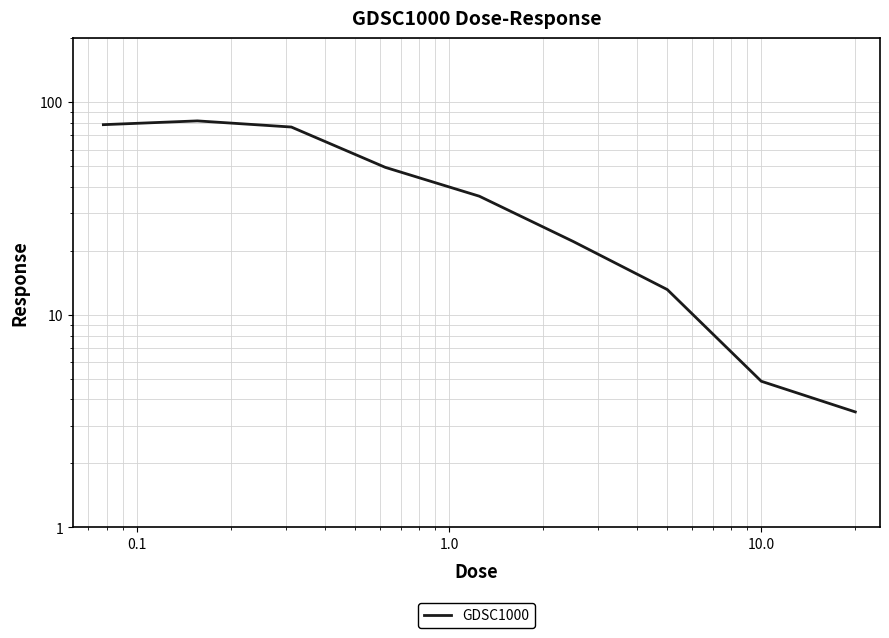

The value at 0.1 is 32.8. True or false?

False